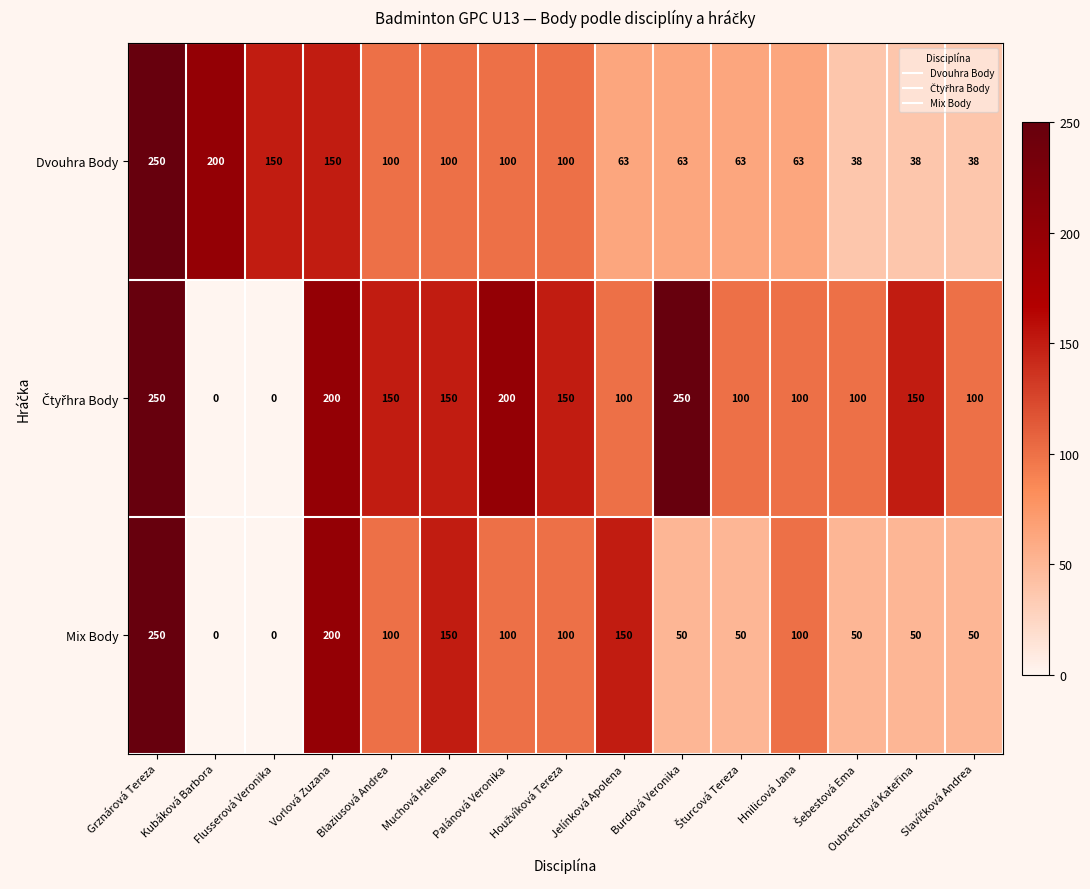

How many distinct data groups are displayed?

3